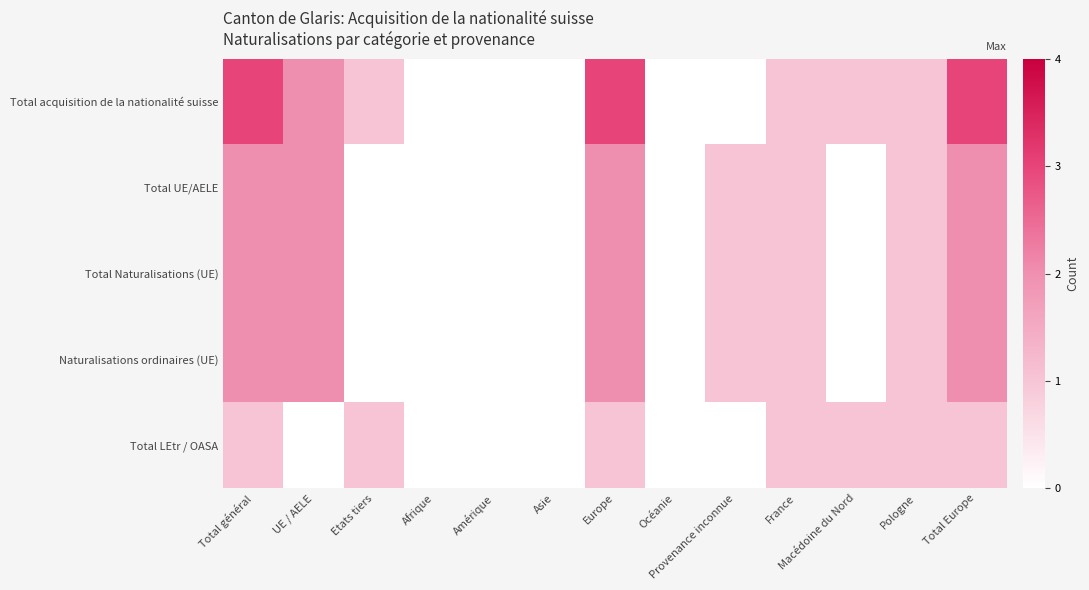

List the series in order of their peak value, highest first.

Total acquisition de la nationalité suisse, Total UE/AELE, Total Naturalisations (UE), Naturalisations ordinaires (UE), Total LEtr / OASA